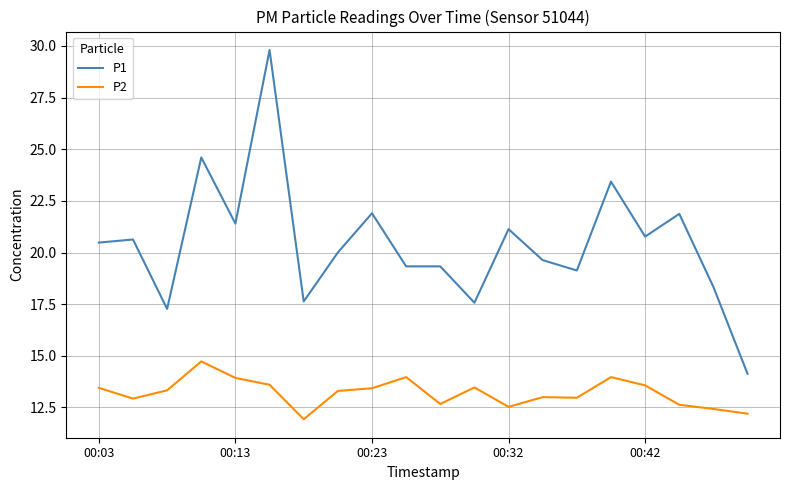

What is the maximum value shown in the chart?

29.8